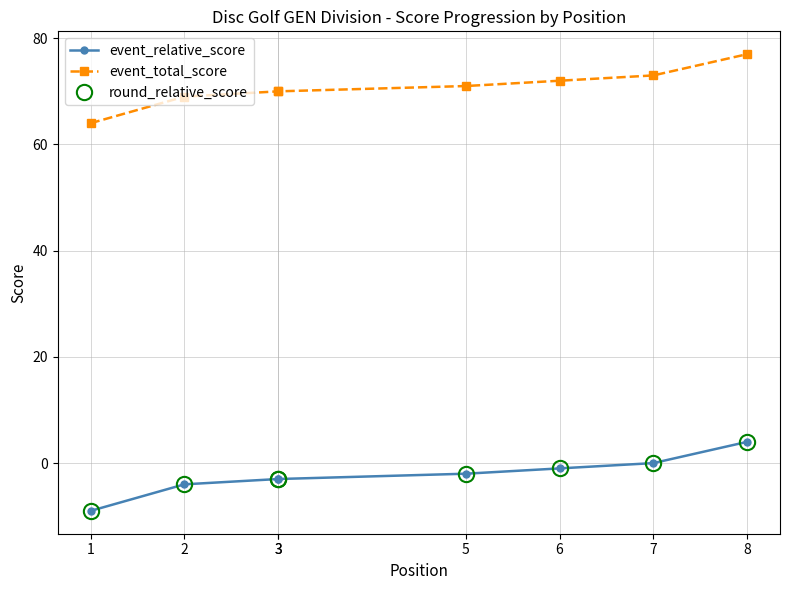

At which label does round_relative_score reach its peak?

8